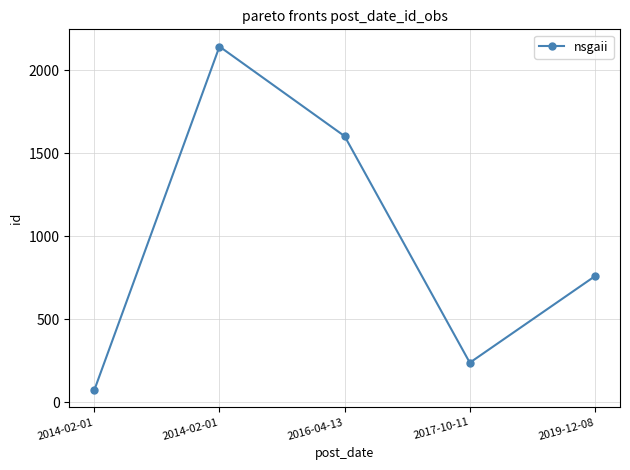

Count the number of categories in the chart.

5